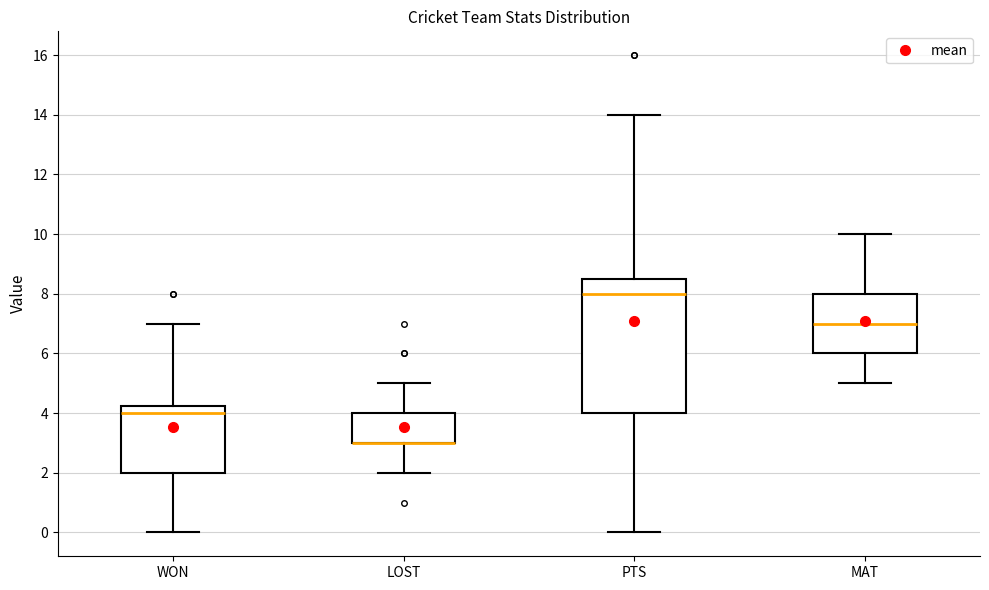

Reading left to right, transcribe this box plot: for each box, give where its median line is, the range the box spans, and where its two whiskers end, as read against the y-axis. The values are not printed on the chart, so give them approximately, as read against the axis.

WON: median 4.0, box 2.0 to 4.2, whiskers 0.0 to 7.0
LOST: median 3.0 (drawn on the box's lower edge), box 3.0 to 4.0, whiskers 2.0 to 5.0
PTS: median 8.0, box 4.0 to 8.6, whiskers 0.0 to 14.0
MAT: median 7.0, box 6.0 to 8.0, whiskers 5.0 to 10.0